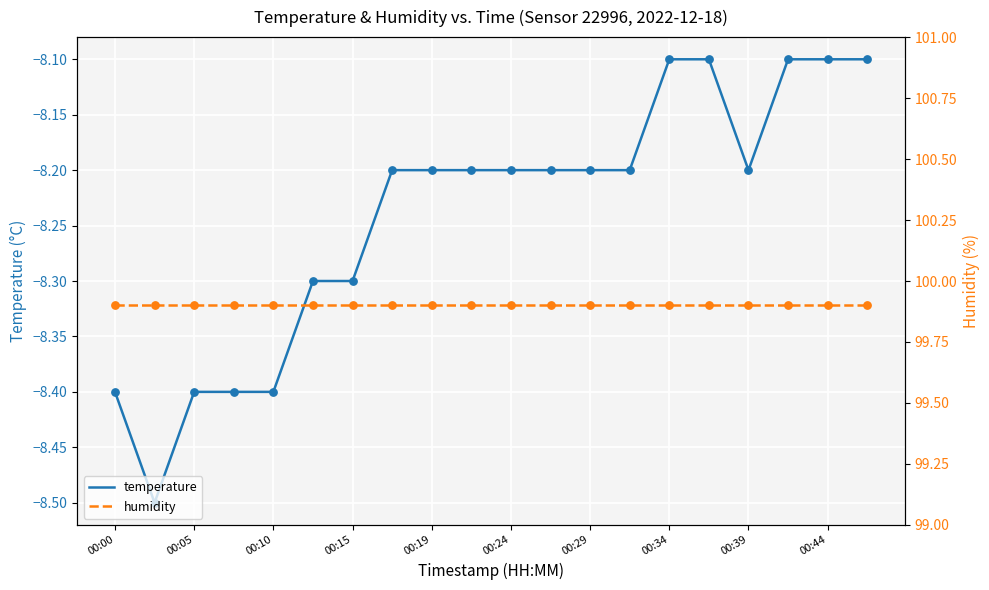

Which series has the largest Y range (max minus min)?

temperature